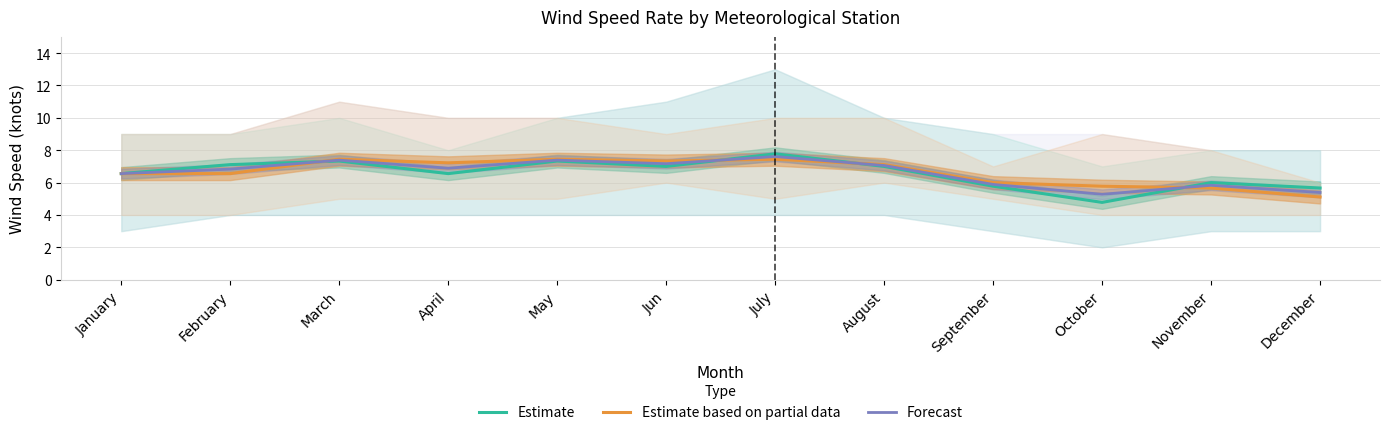

What is the total value across all series at May?

22.2